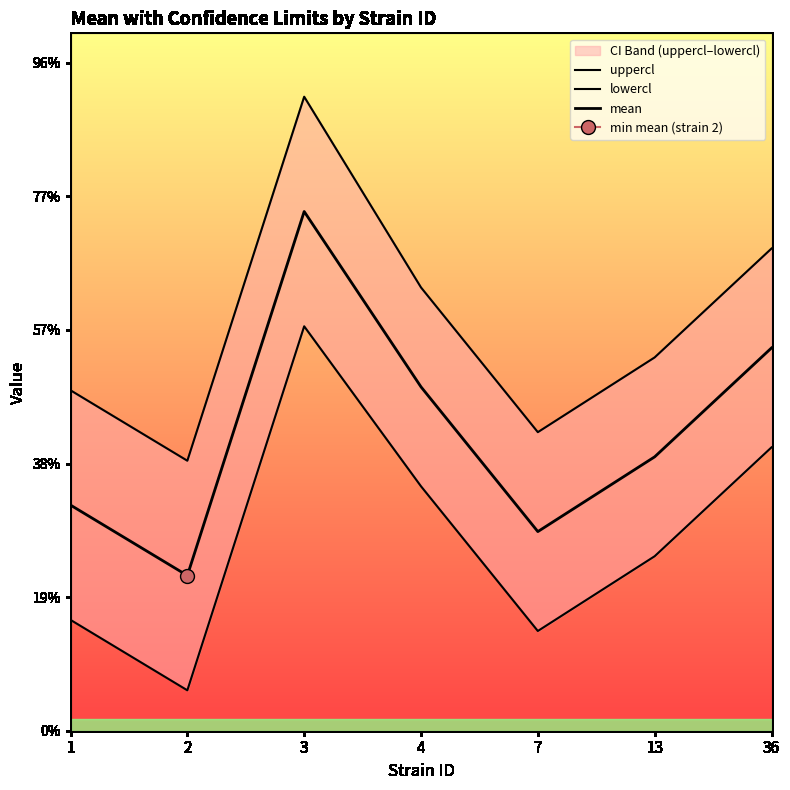

Which has a higher value, 36 or 3?

3